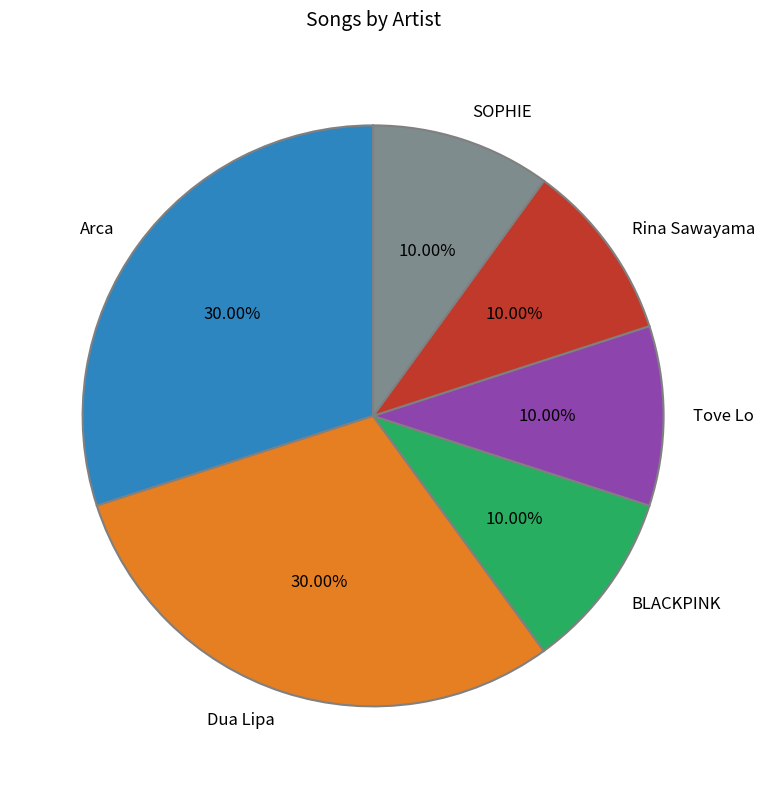

To the nearest percent, what is the difference between the BLACKPINK and Arca slice percentages?

20%